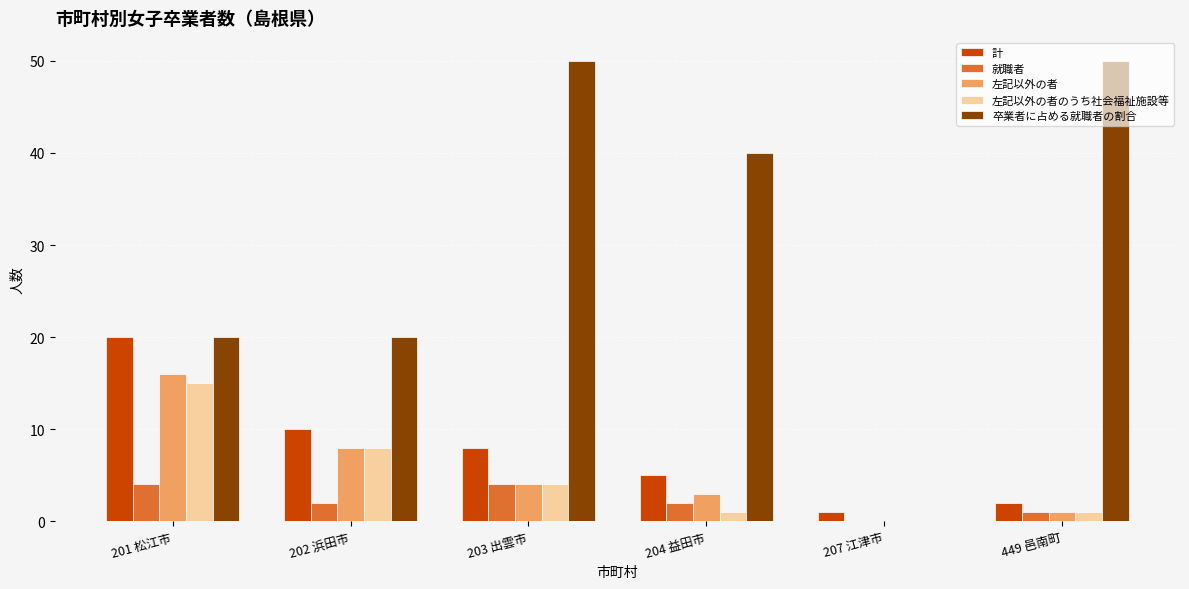

What is the approximate value of 就職者 at 204 益田市?

2